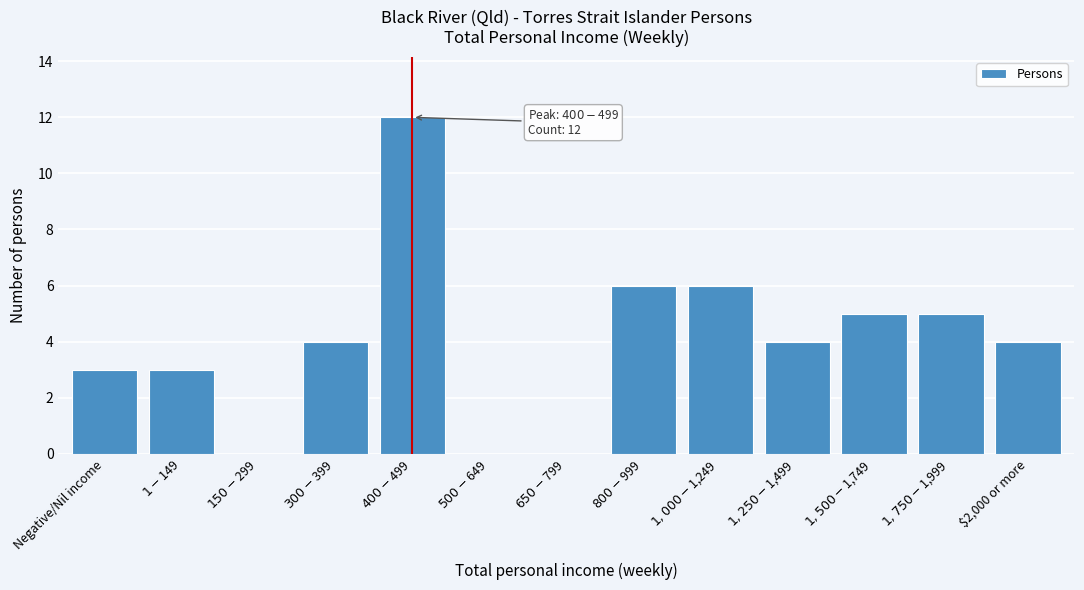

What is the greatest value displayed?

12